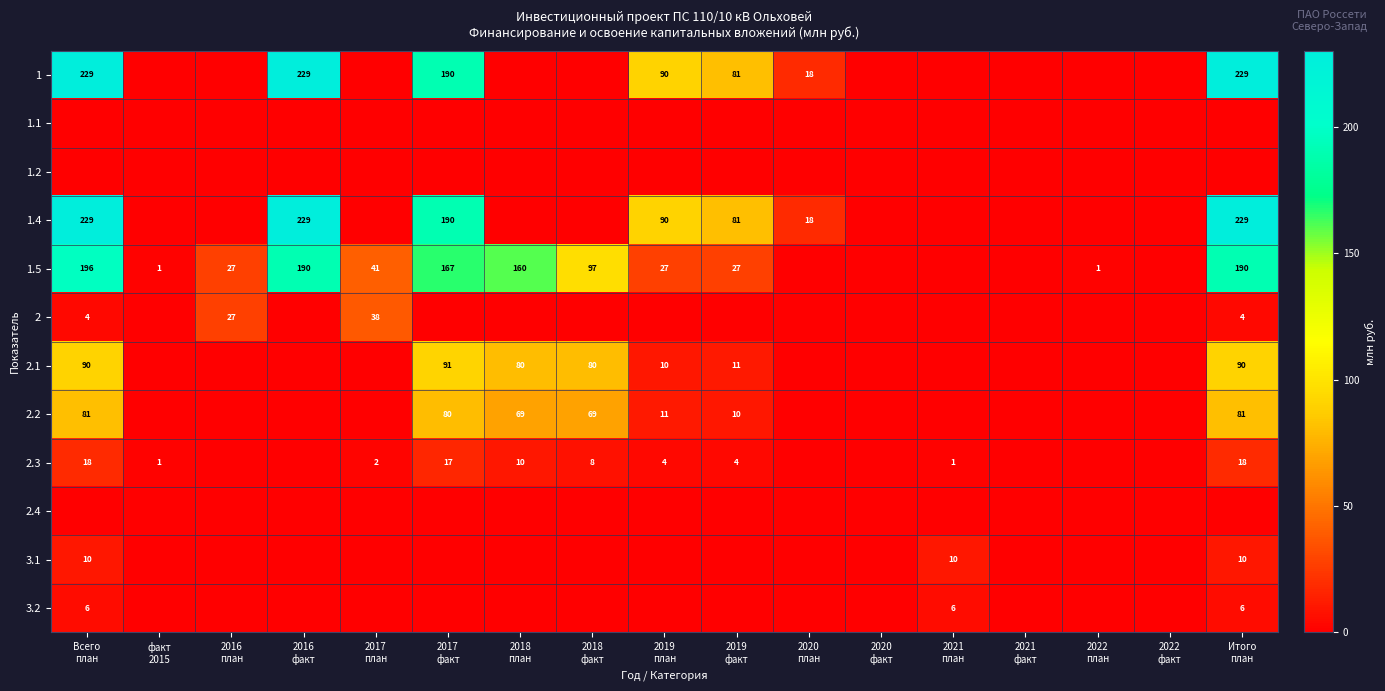

List the series in order of their peak value, lowest first.

1.1, 1.2, 2.4, 3.2, 3.1, 2.3, 2, 2.2, 2.1, 1.5, 1, 1.4